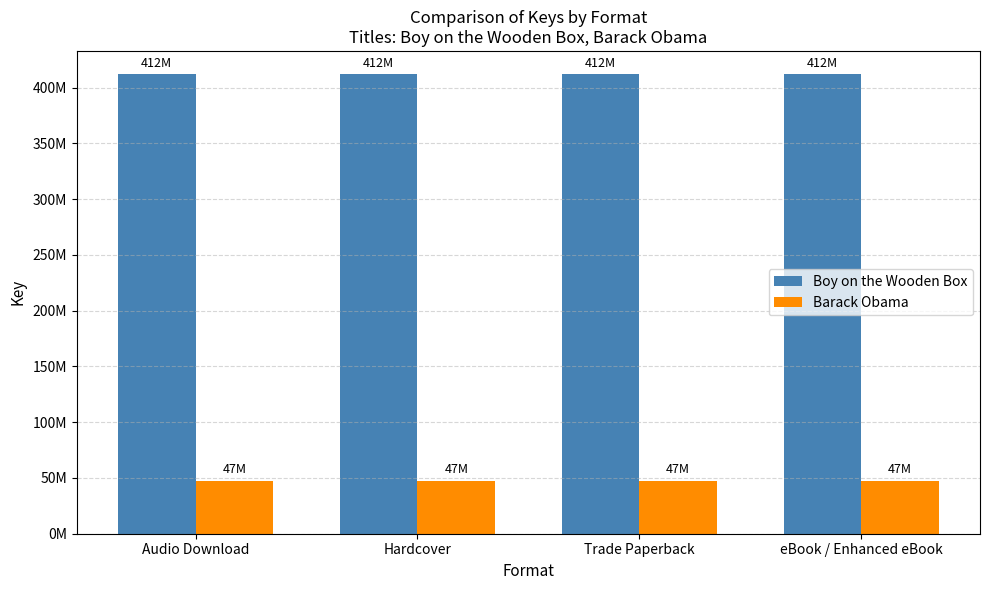

What are all the series names shown in the legend?

Boy on the Wooden Box, Barack Obama